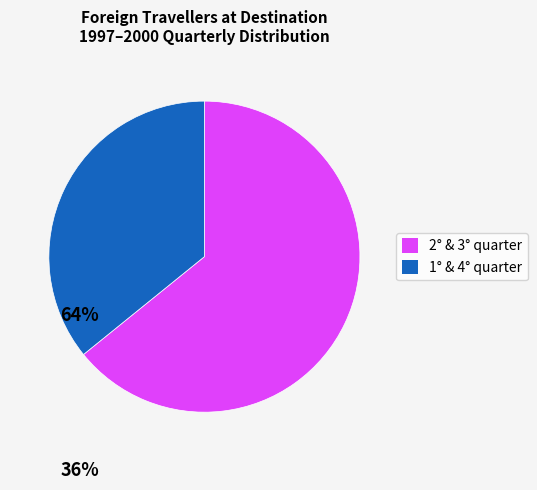

Is there a majority slice in this chart?

Yes